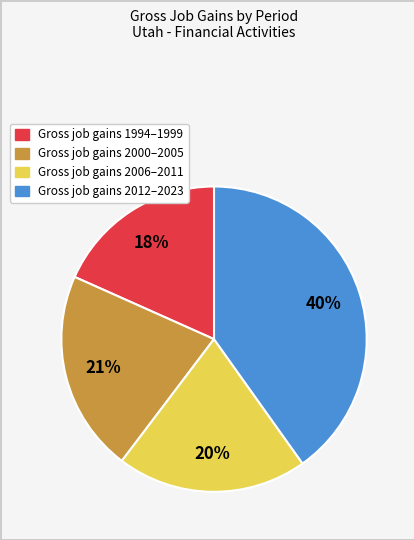

To the nearest percent, what is the average slice percentage?

25%